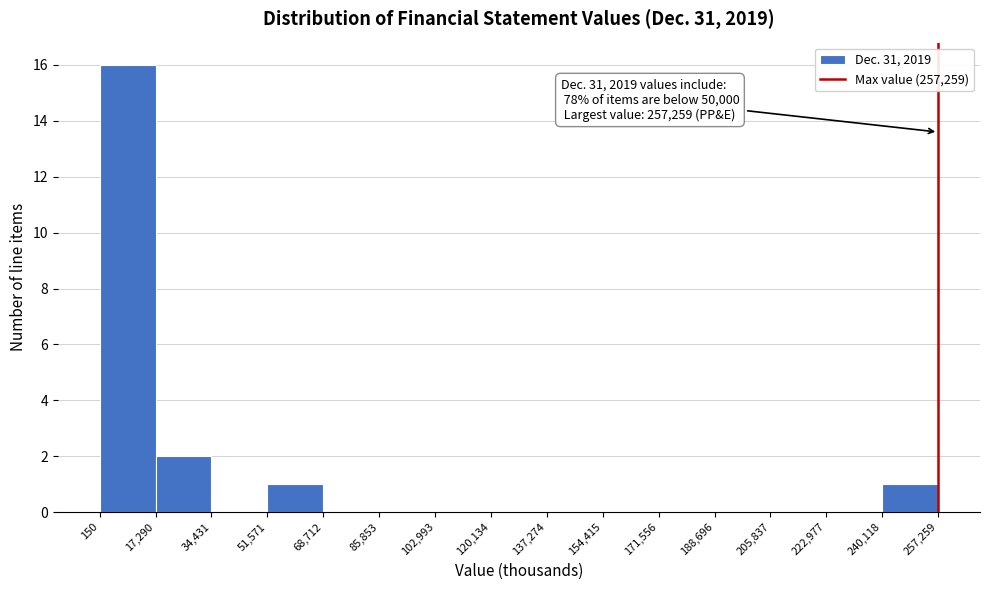

Which range on the x-axis has the tallest bar?

150 to 17,290